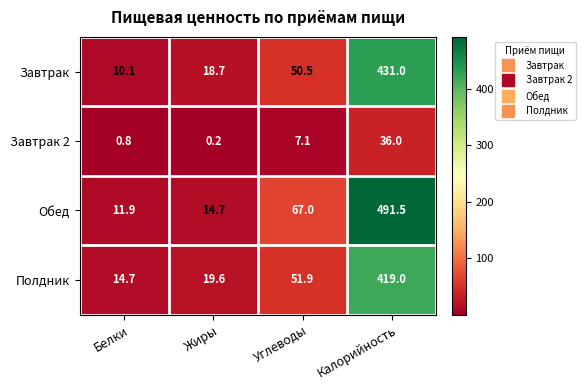

Rank the series at Калорийность from highest to lowest value.

Обед, Завтрак, Полдник, Завтрак 2